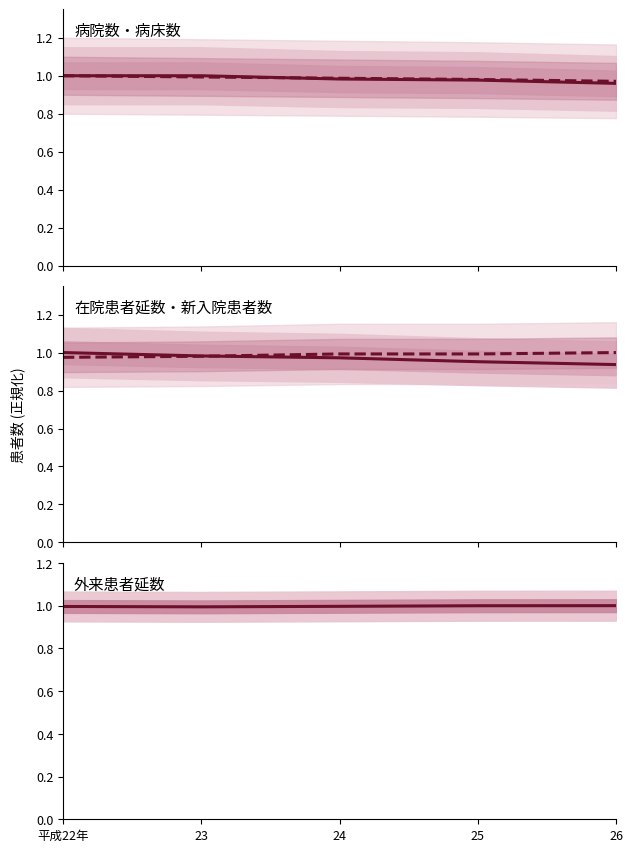

Which series has the widest spread of values?

在院患者延数